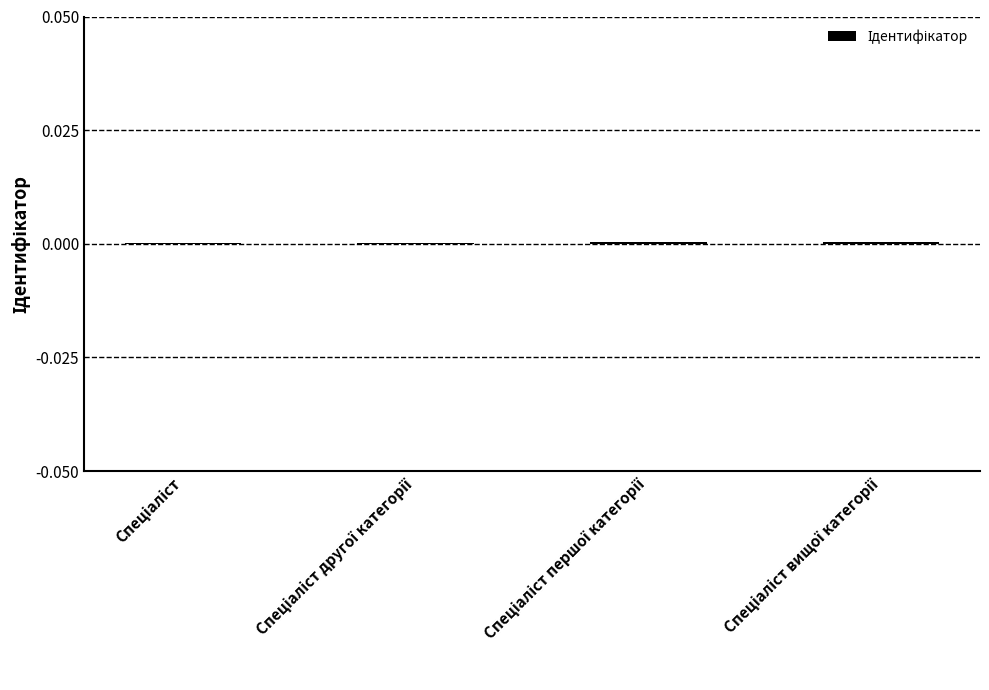

At which category does the chart reach its peak across all series?

Спеціаліст вищої категорії